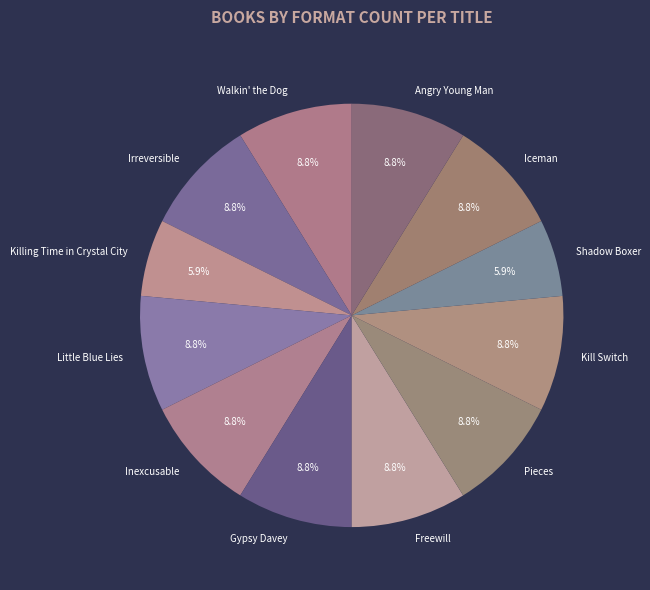

Combined, what portion of the pie is Killing Time in Crystal City and Shadow Boxer?

11.8%